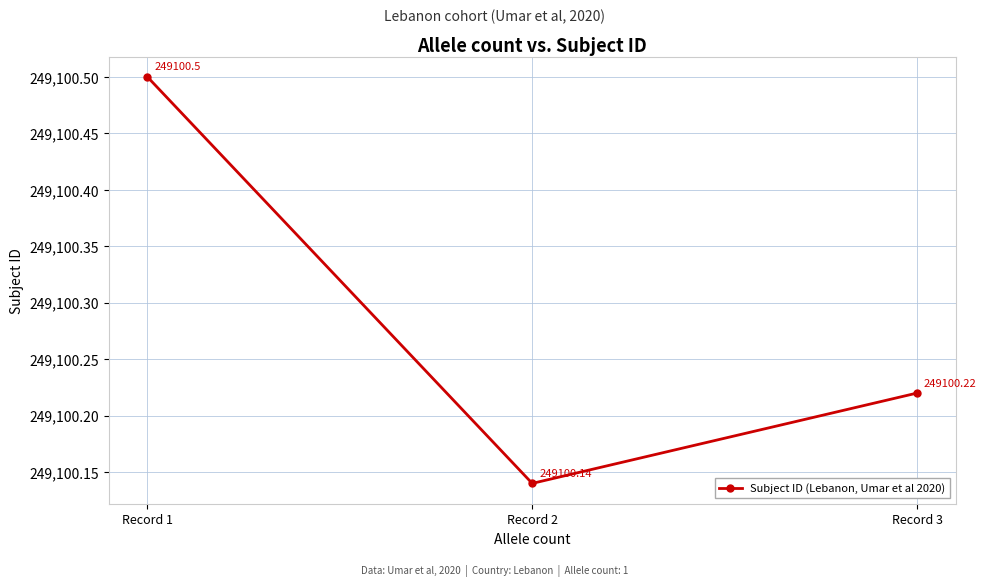

Reading left to right, what are all the values shown in this chart?

249100.5	249100.1	249100.2